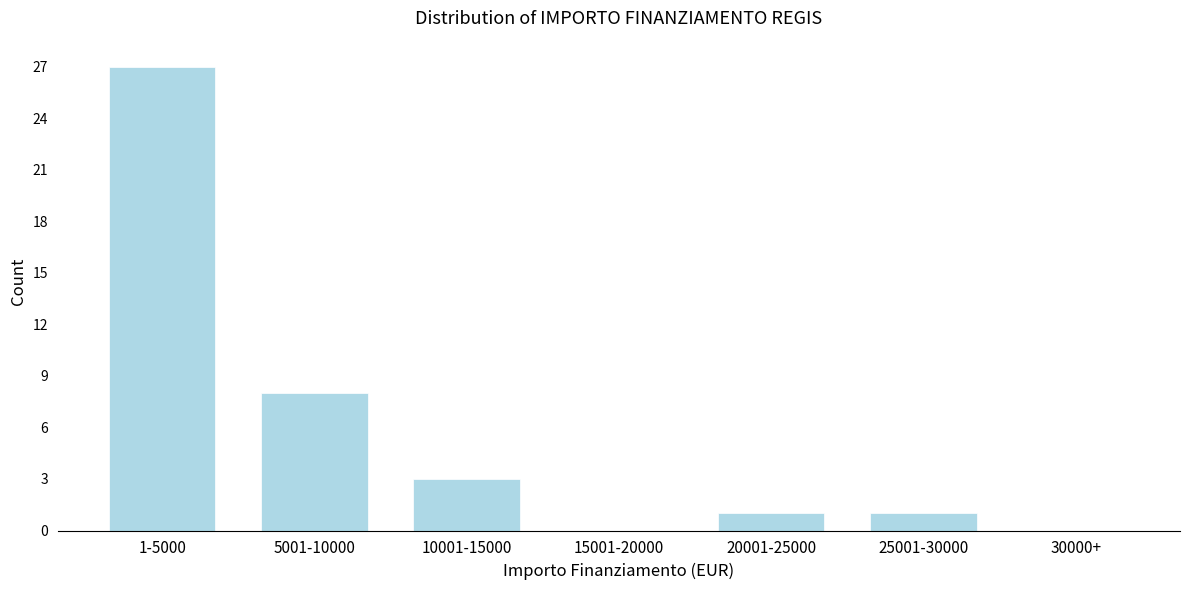

Reading left to right, list all the values displayed in this chart.

1-5000=27	5001-10000=8	10001-15000=3	15001-20000=0	20001-25000=1	25001-30000=1	30000+=0